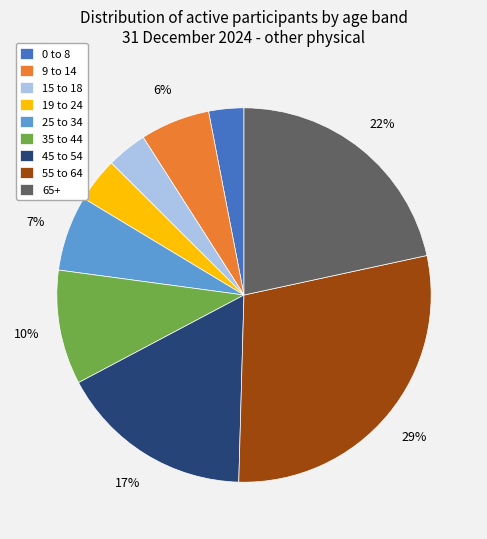

Between 35 to 44 and 25 to 34, which is larger?

35 to 44